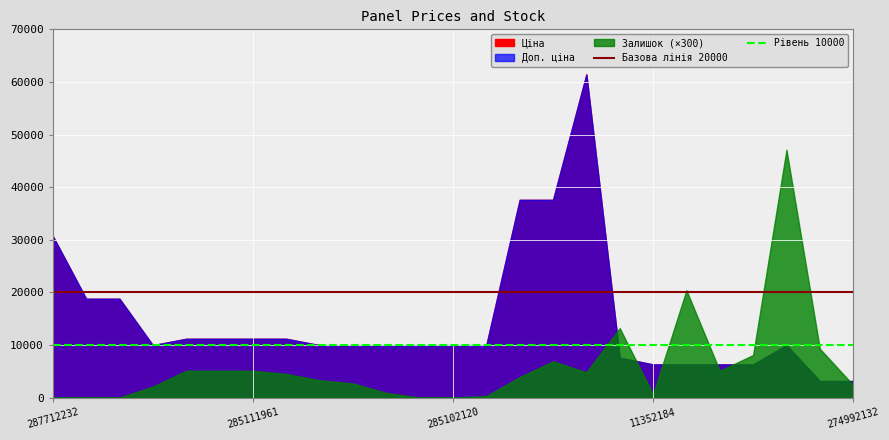

True or false: Рівень 10000 and Базова лінія 20000 intersect in this chart.

False